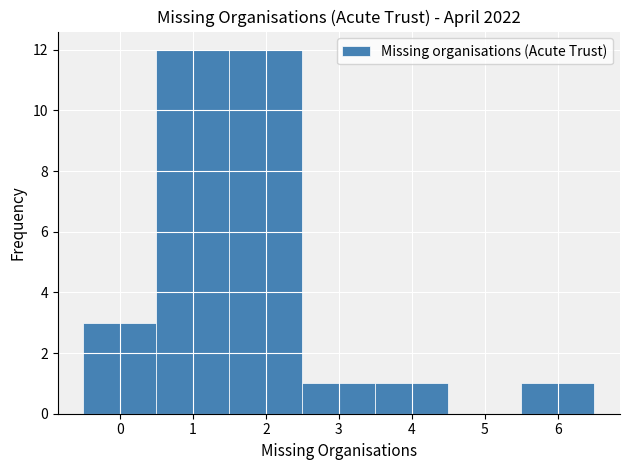

How tall is the bar that spans 5.5 to 6.5 on the x-axis? The values are not printed on the chart, so give them approximately, as read against the axis.

1